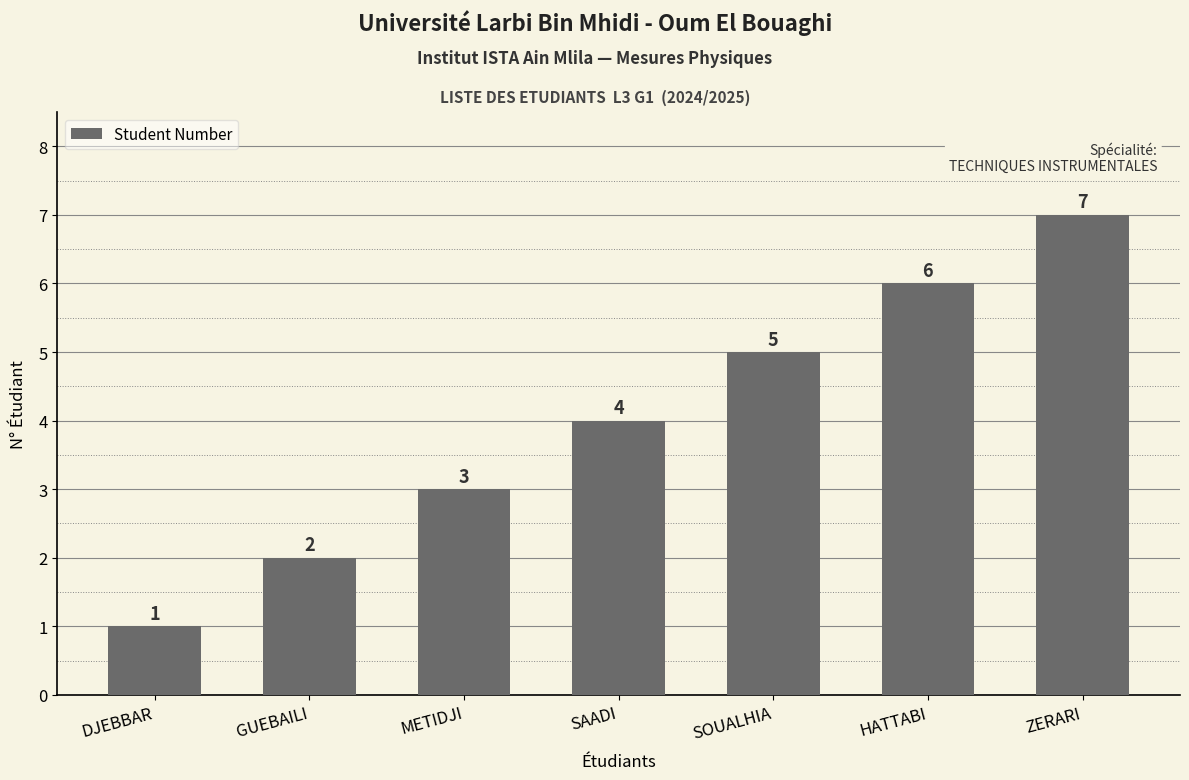

What is the greatest value displayed?

7